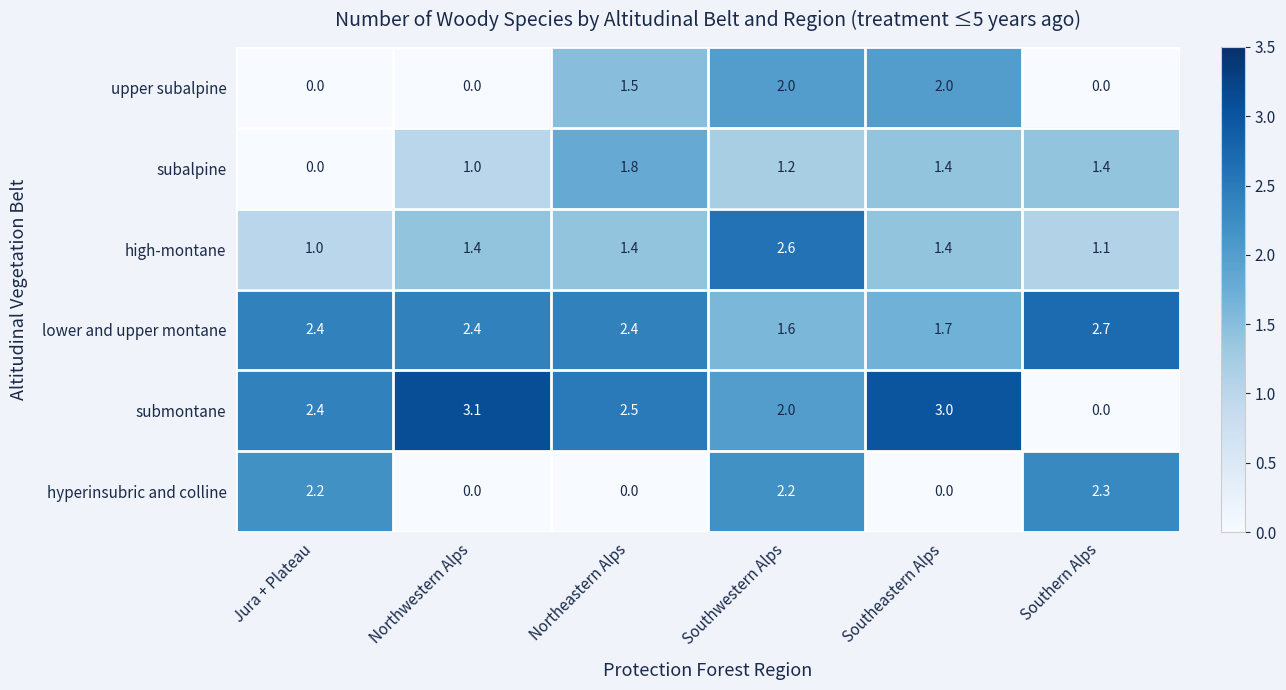

Which series has the largest total across all categories?

lower and upper montane